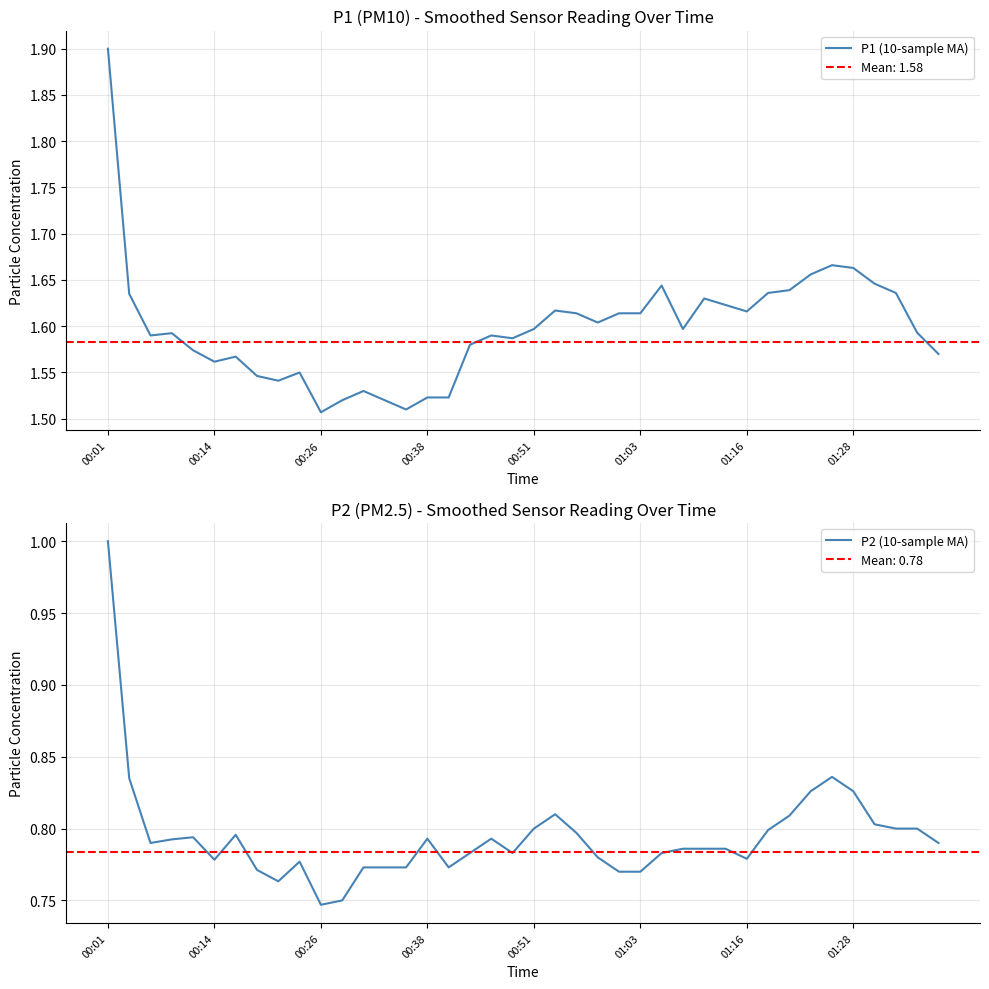

At which category does the chart reach its minimum across all series?

00:26